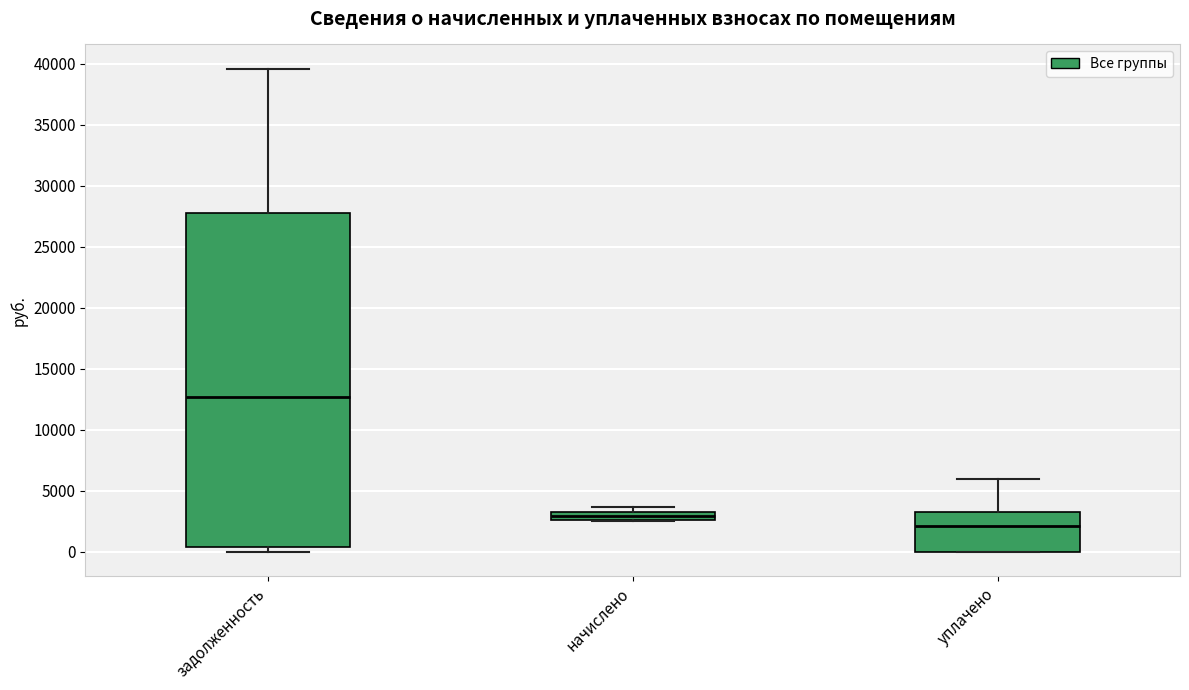

Which box's median line is the lowest?

уплачено